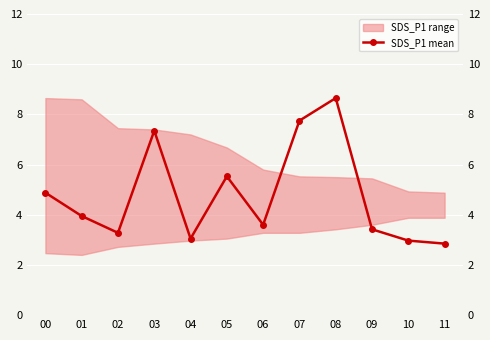

True or false: the data shows 7.3 at 03.

True